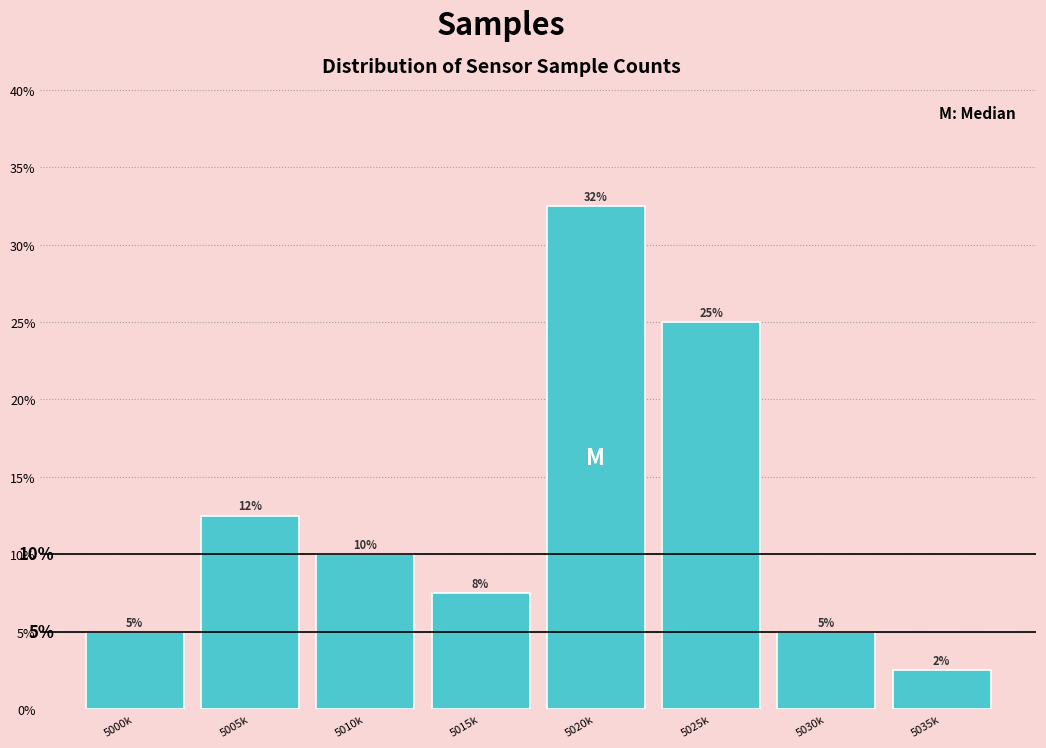

Is it true that the value at 5005k is 12.5?

True